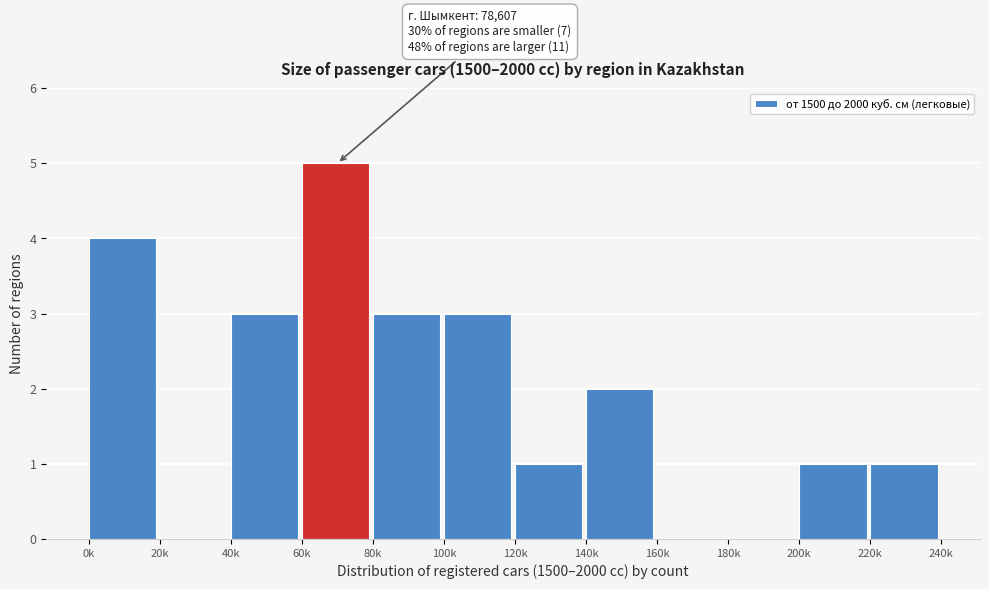

Reading right to left, what are all the values shown in this chart?

220k=1	200k=1	180k=0	160k=0	140k=2	120k=1	100k=3	80k=3	60k=5	40k=3	20k=0	0k=4